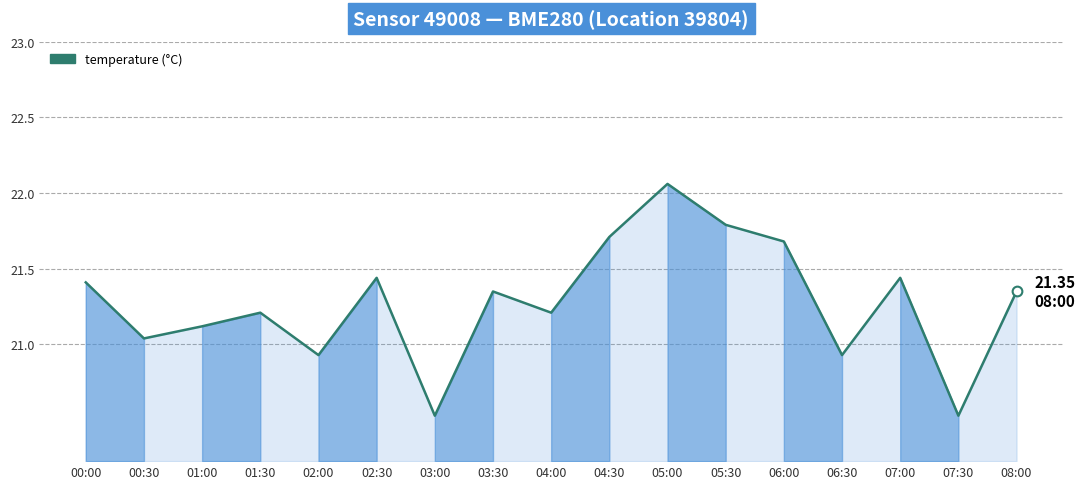

What is the sum of the values at 04:30 and 06:30?

42.6